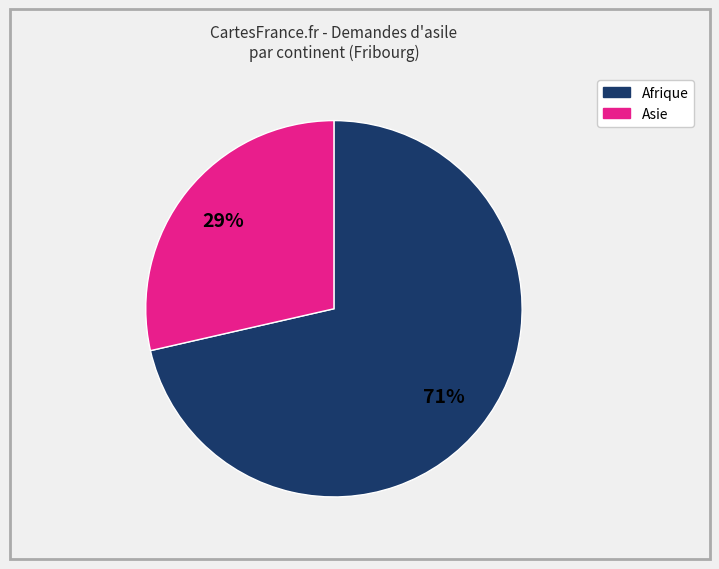

Does any single category account for the majority?

Yes